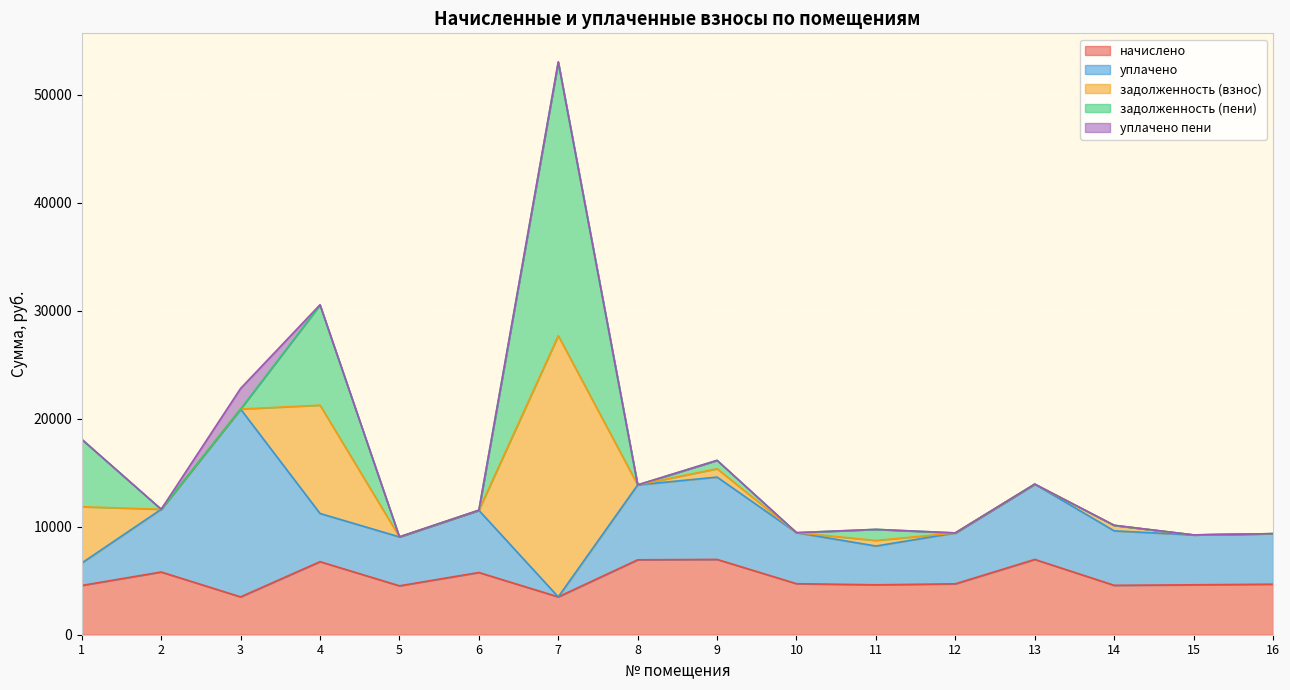

At which category is the sum across all series the highest?

7